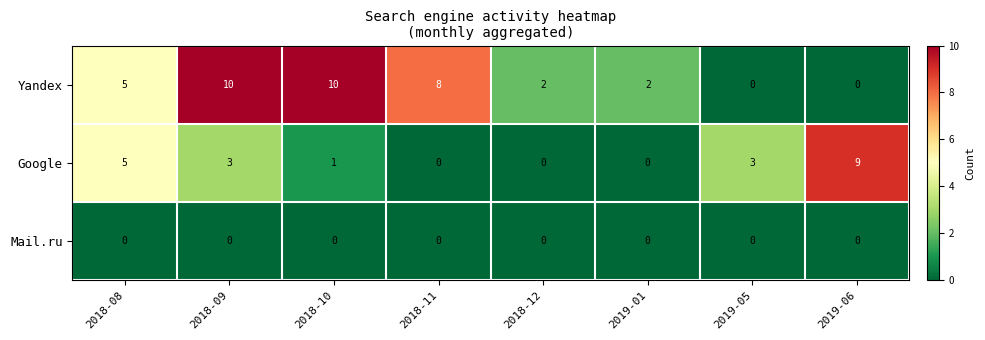

What value does the Google series have at 2019-06?

9